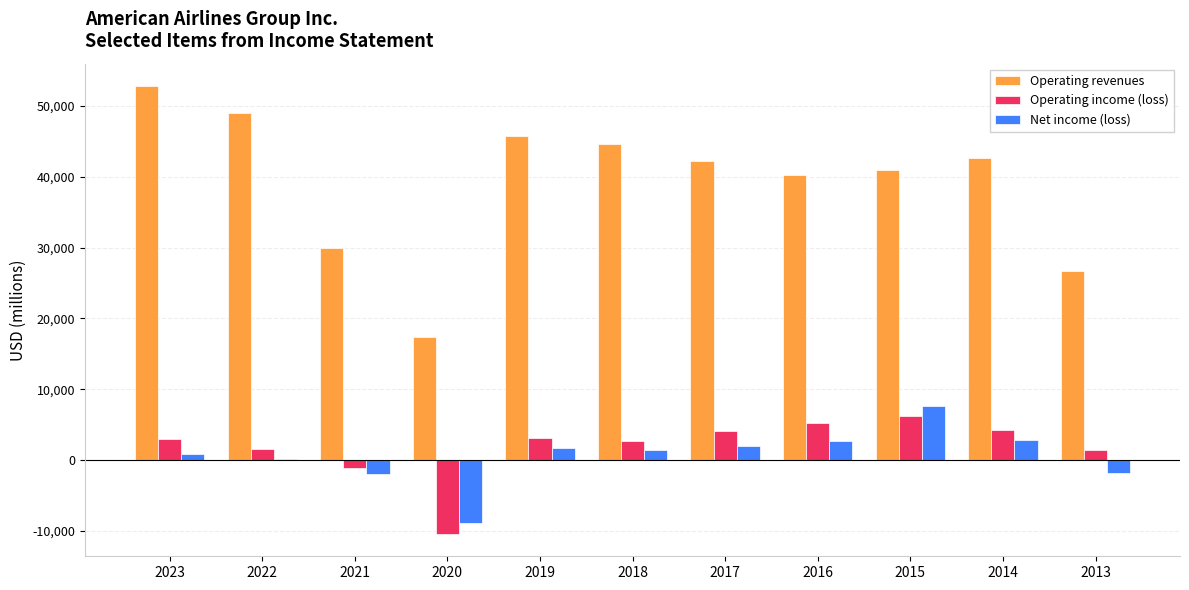

How many categories are shown in the chart?

11